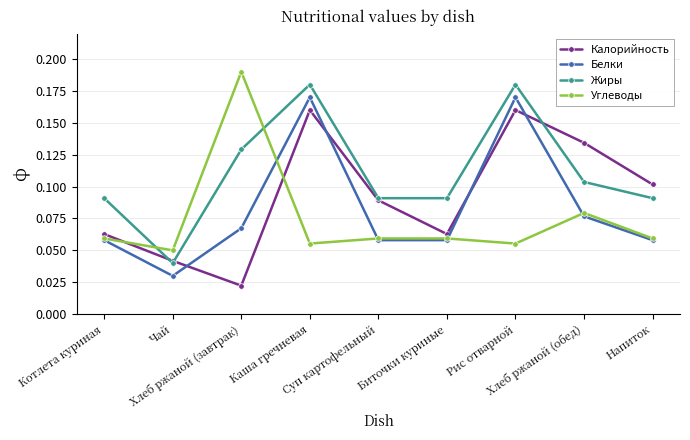

Which series has the largest total across all categories?

Жиры